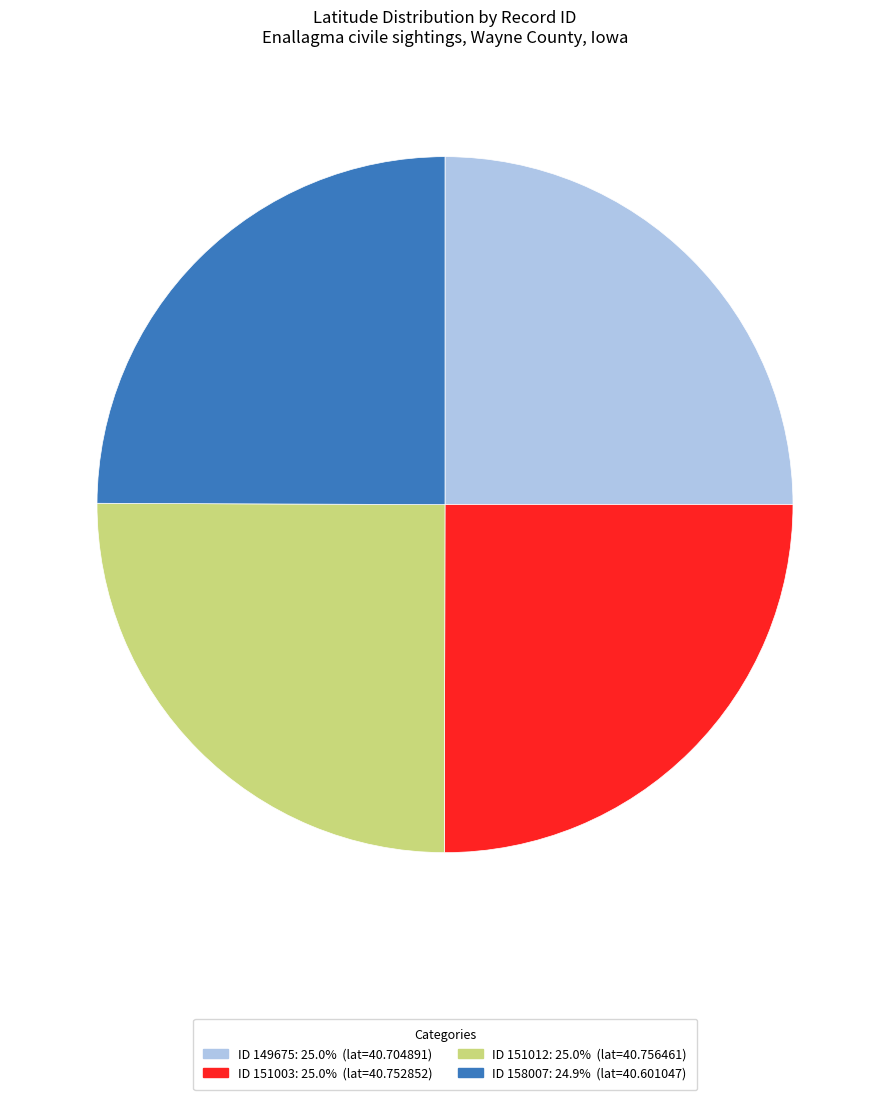

Count the number of slices in the pie.

4